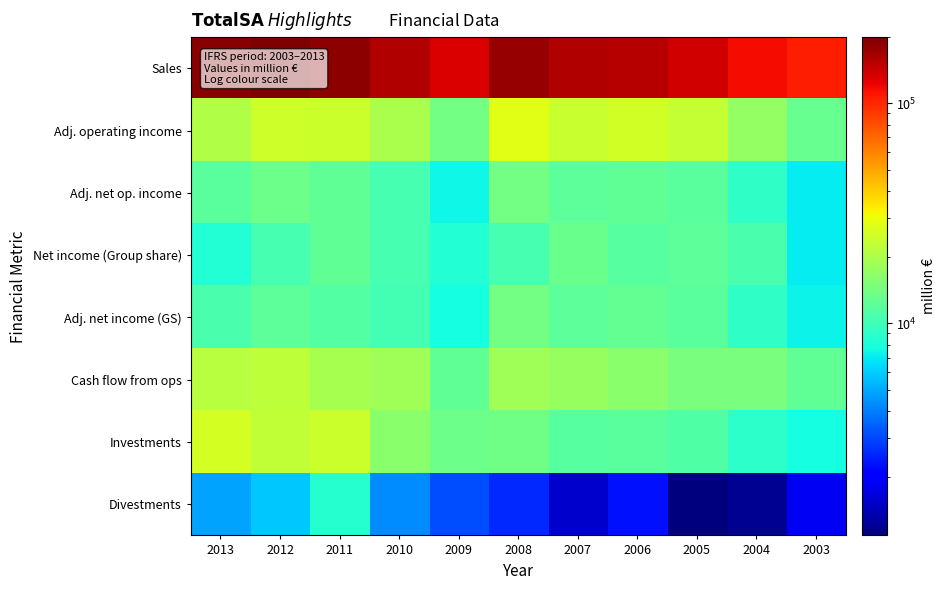

Between 2008 and 2007, which is larger?

2008